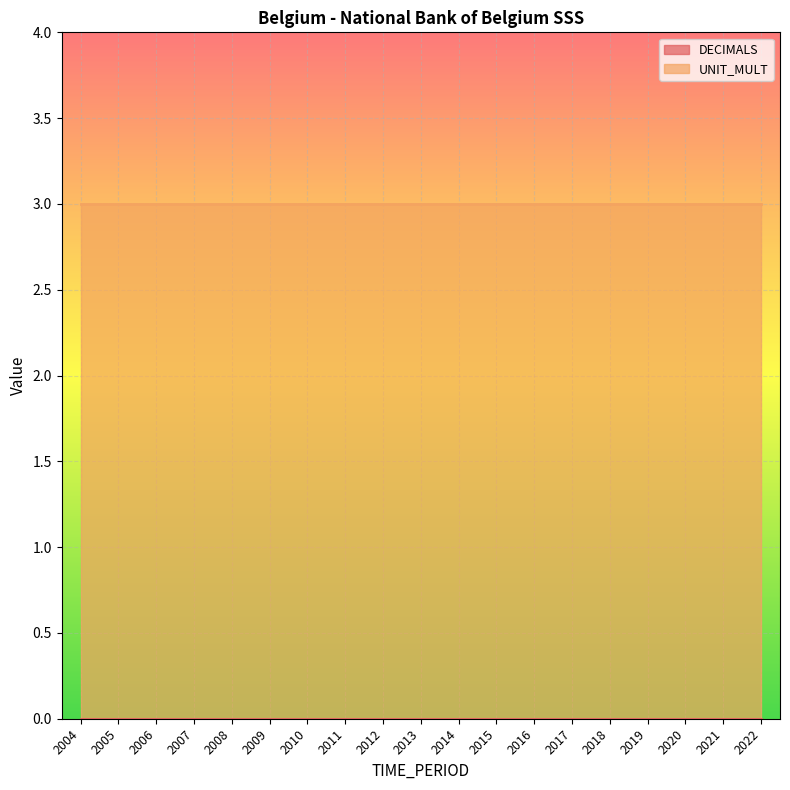

What is the spread (max minus min) of values at 2018?

3